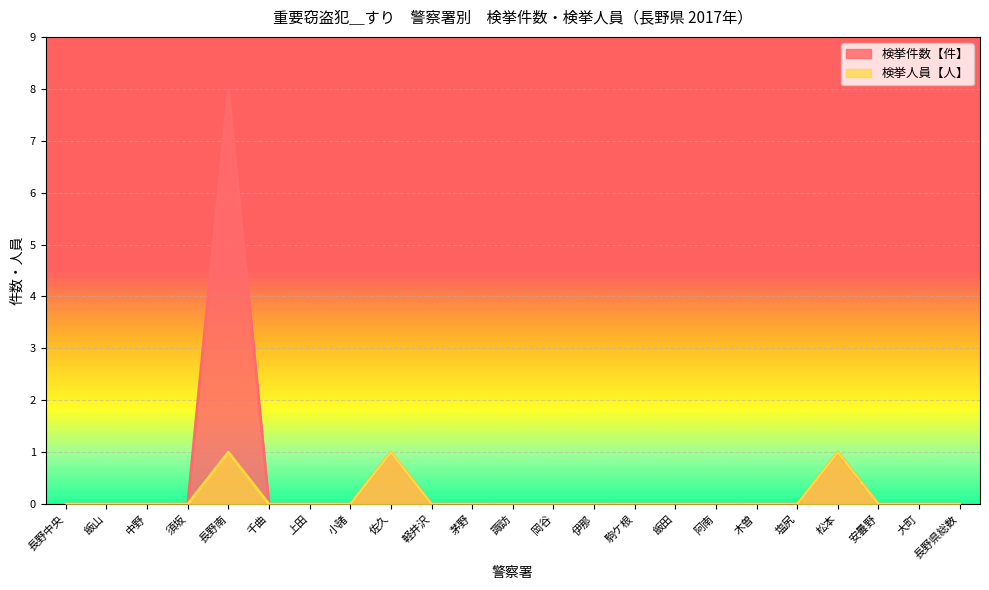

Which series has the widest spread of values?

検挙件数【件】